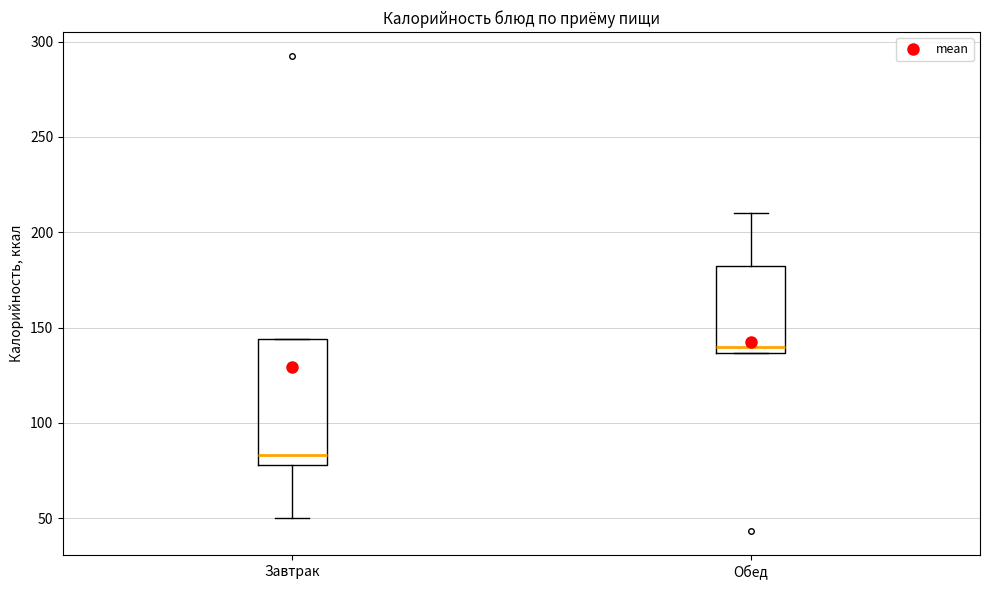

Where is the lower edge of the box for Завтрак on the y-axis? The values are not printed on the chart, so give them approximately, as read against the axis.

80